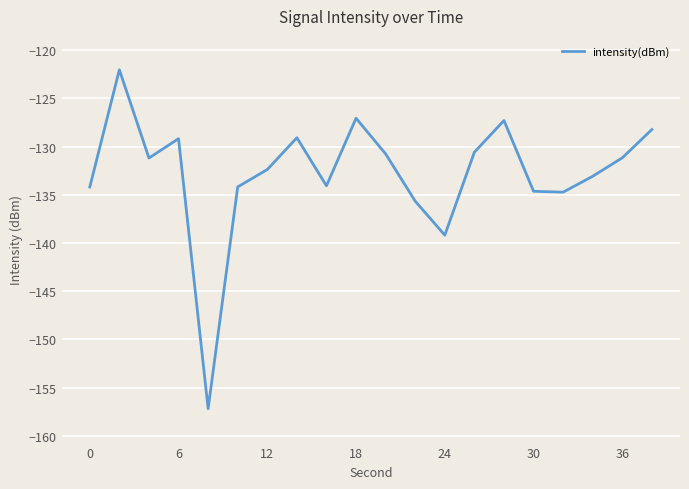

What is the minimum value shown in the chart?

-157.2